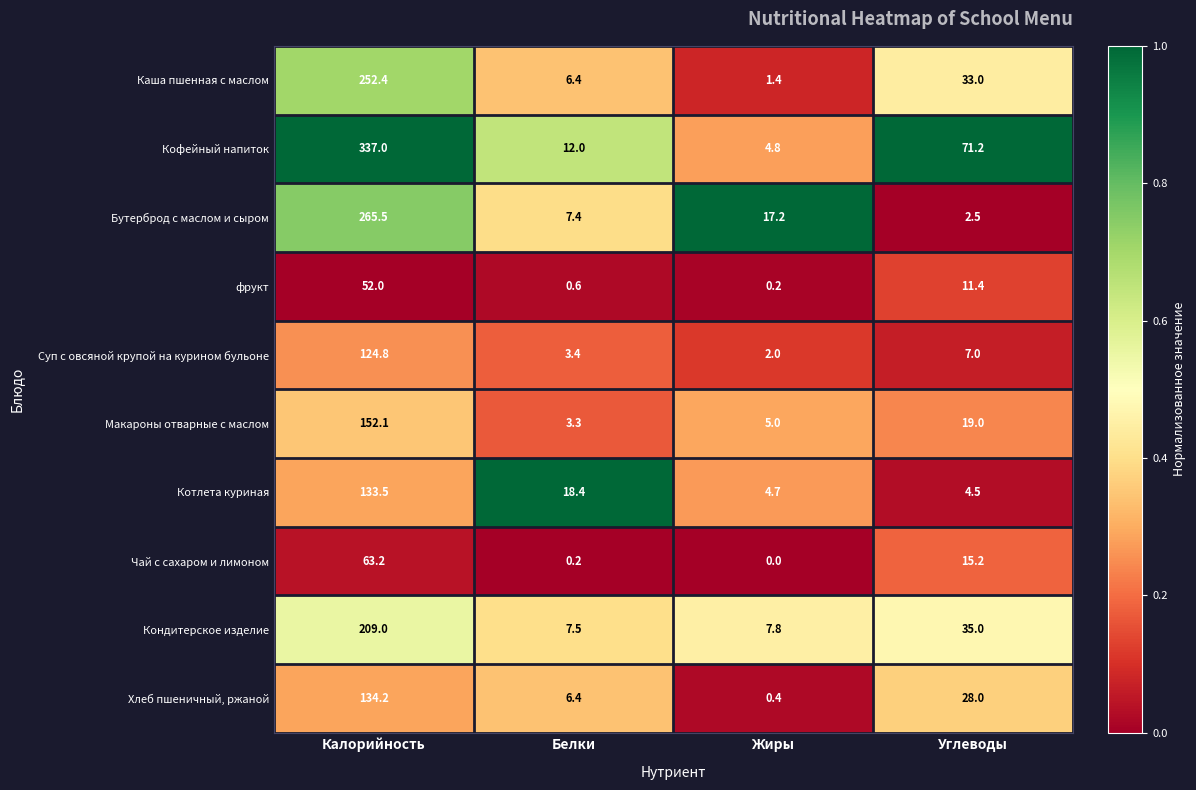

What is the total value across all series at Жиры?

43.5